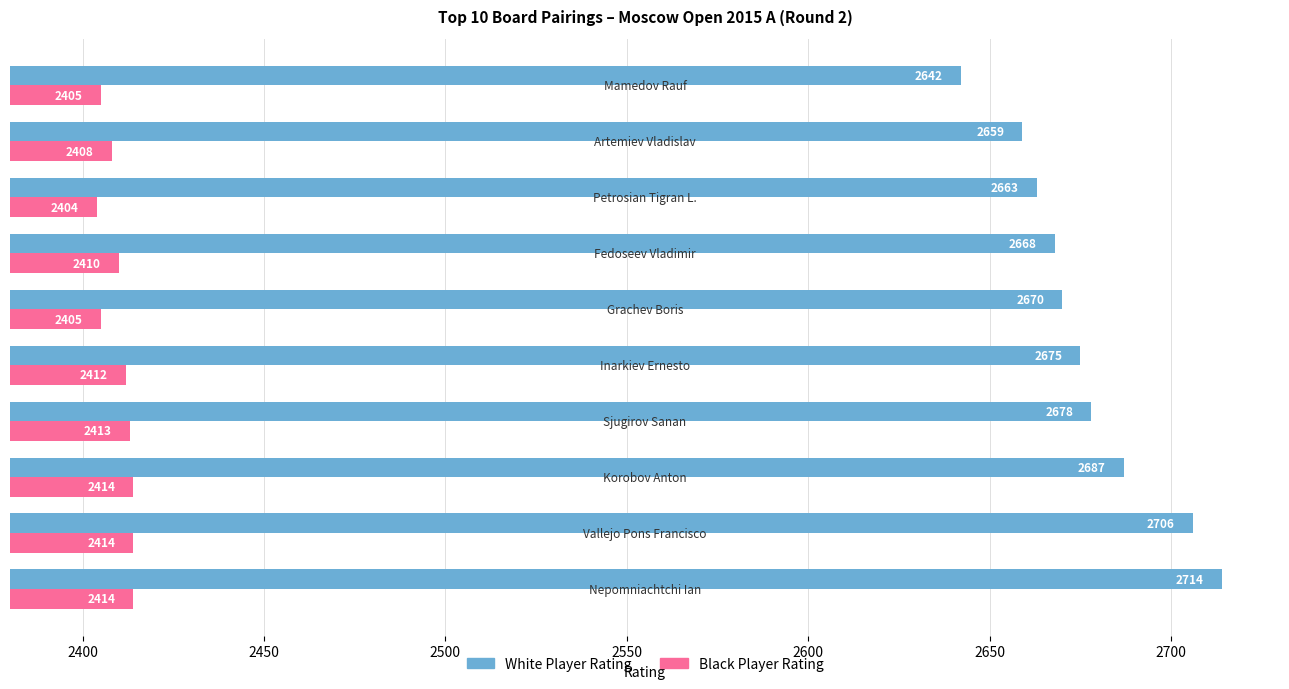

What is the highest value of the Black Player Rating series?

2414